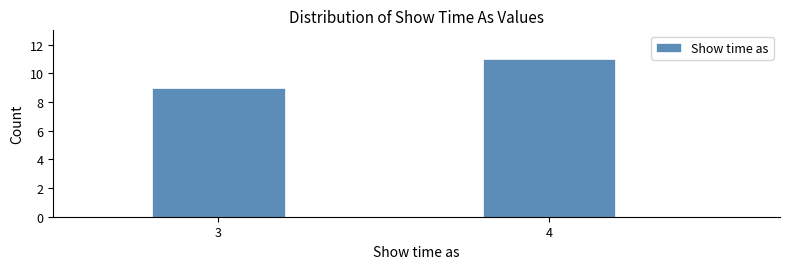

Reading left to right, extract all data points from this chart.

9	11